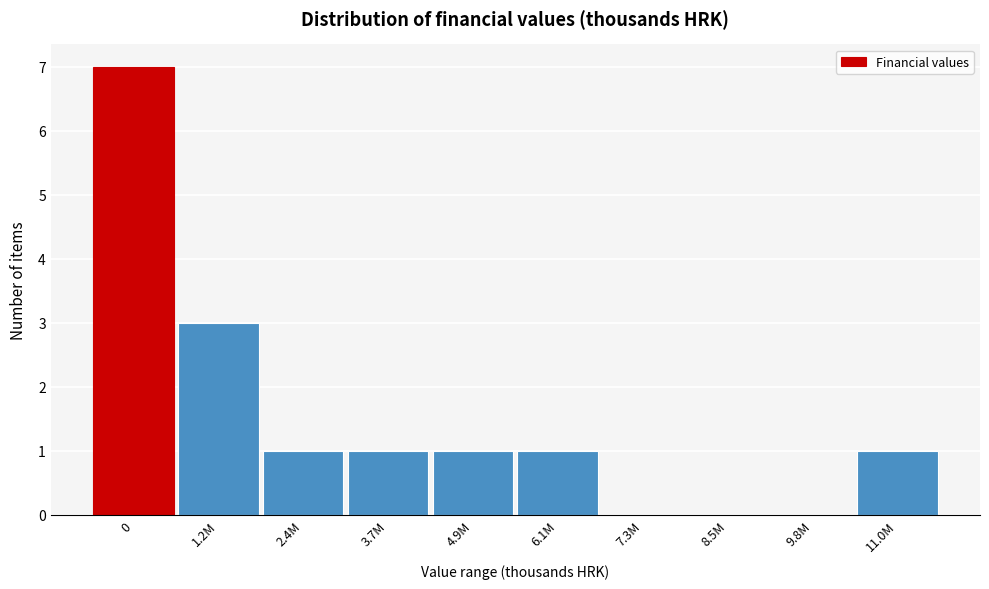

Reading left to right, what are all the values shown in this chart?

0=7	1.2M=3	2.4M=1	3.7M=1	4.9M=1	6.1M=1	7.3M=0	8.5M=0	9.8M=0	11.0M=1